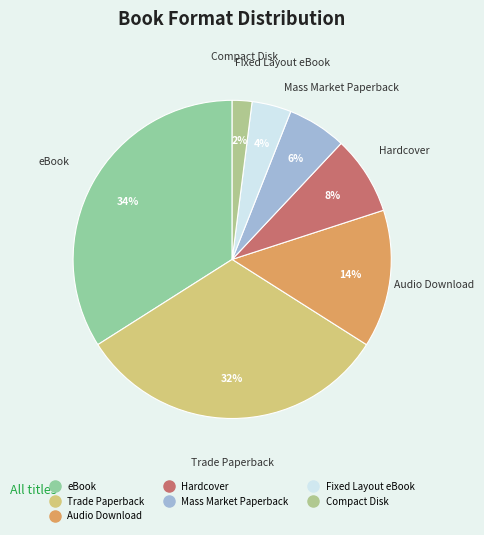

Rank the categories by value from highest to lowest.

eBook, Trade Paperback, Audio Download, Hardcover, Mass Market Paperback, Fixed Layout eBook, Compact Disk